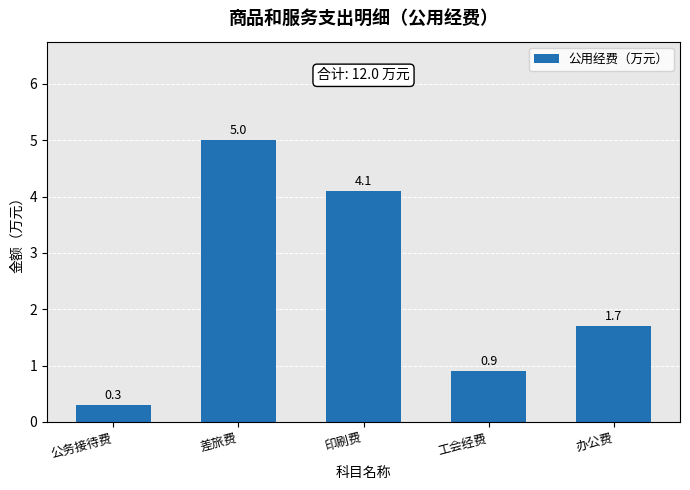

Count the number of values greater than 1.

3